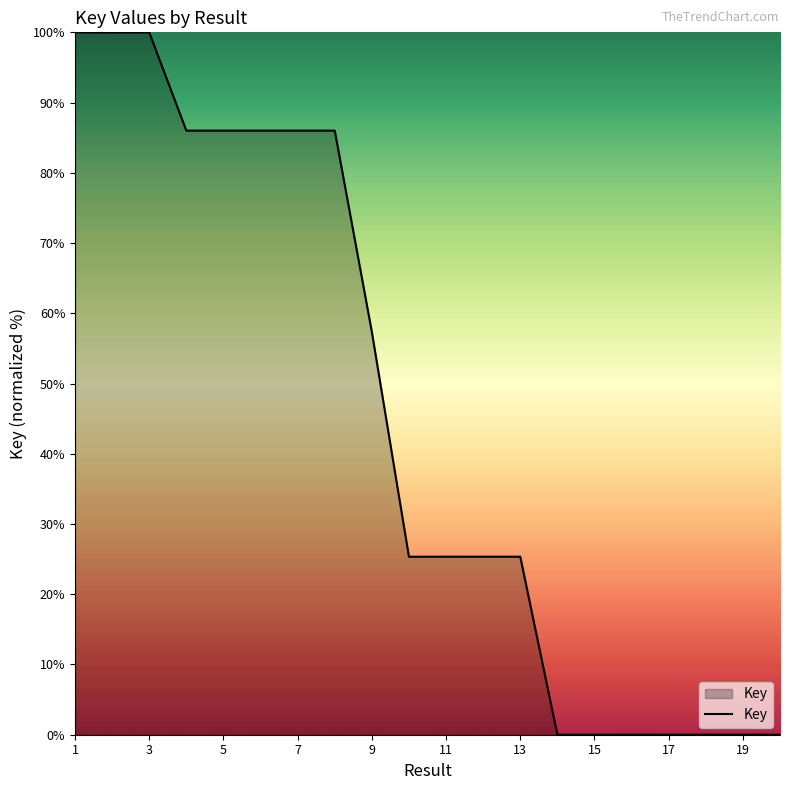

What is the greatest value displayed?

100.0